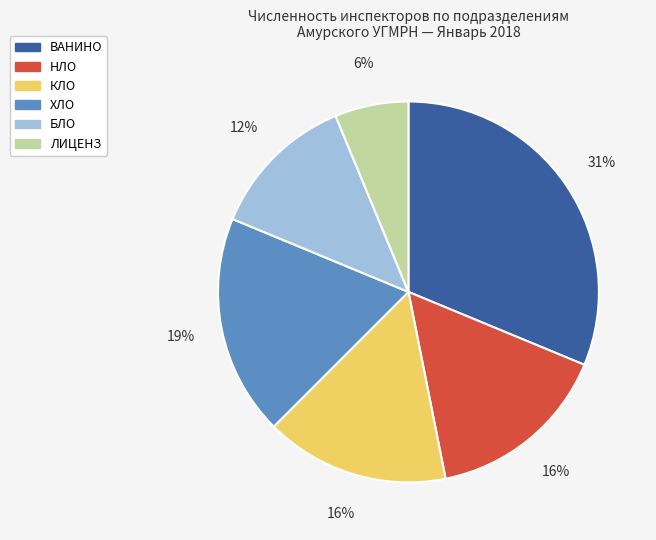

What is the largest slice in the pie chart?

ВАНИНО